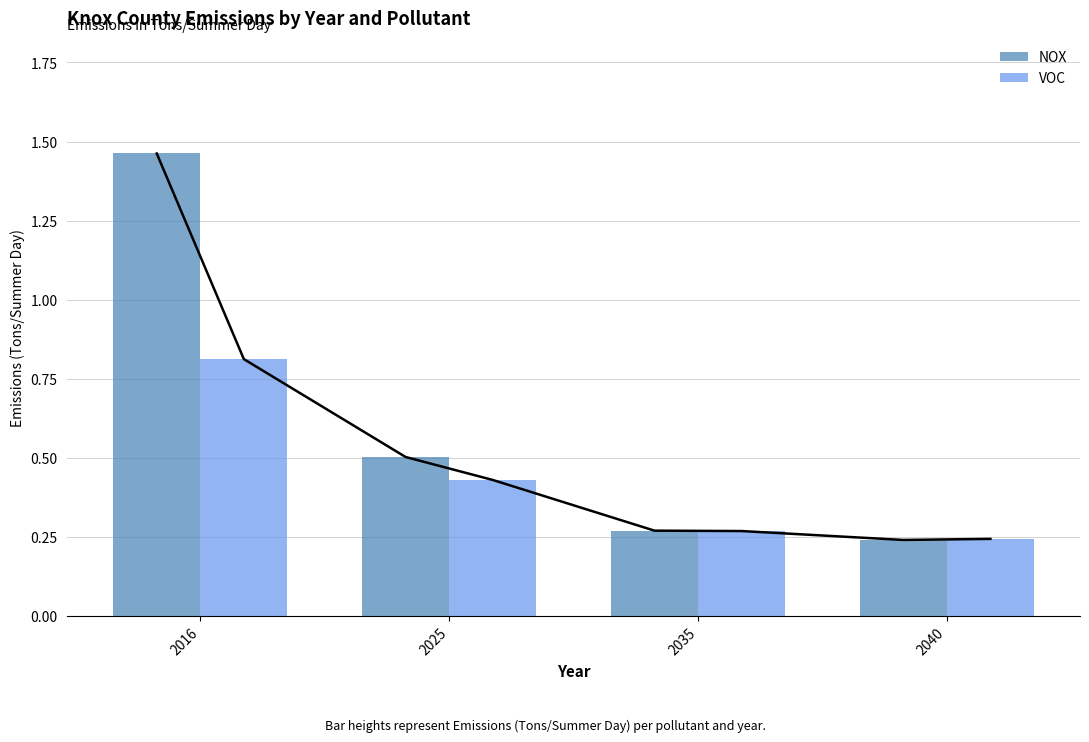

At which category is the sum across all series the highest?

2016